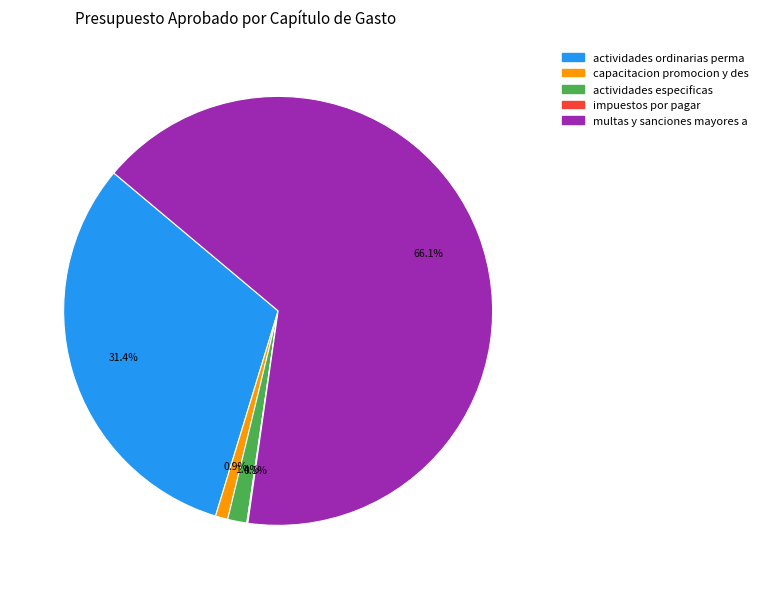

Does any single category account for the majority?

Yes